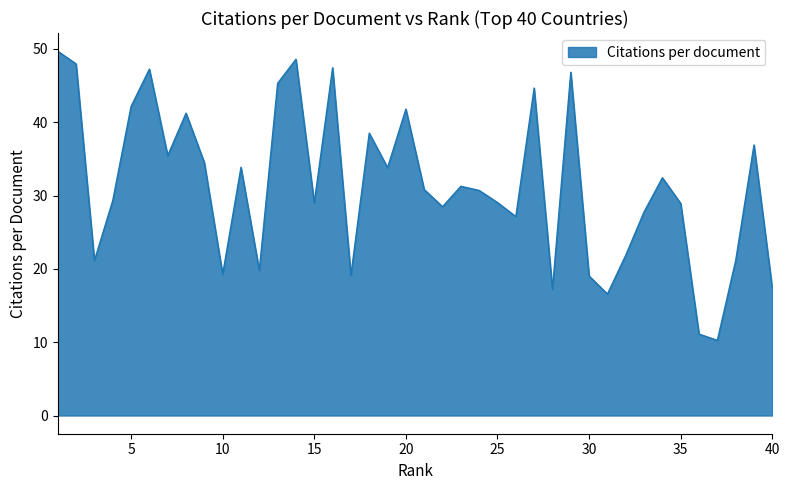

What is the difference between the second highest and second lowest values?

37.5